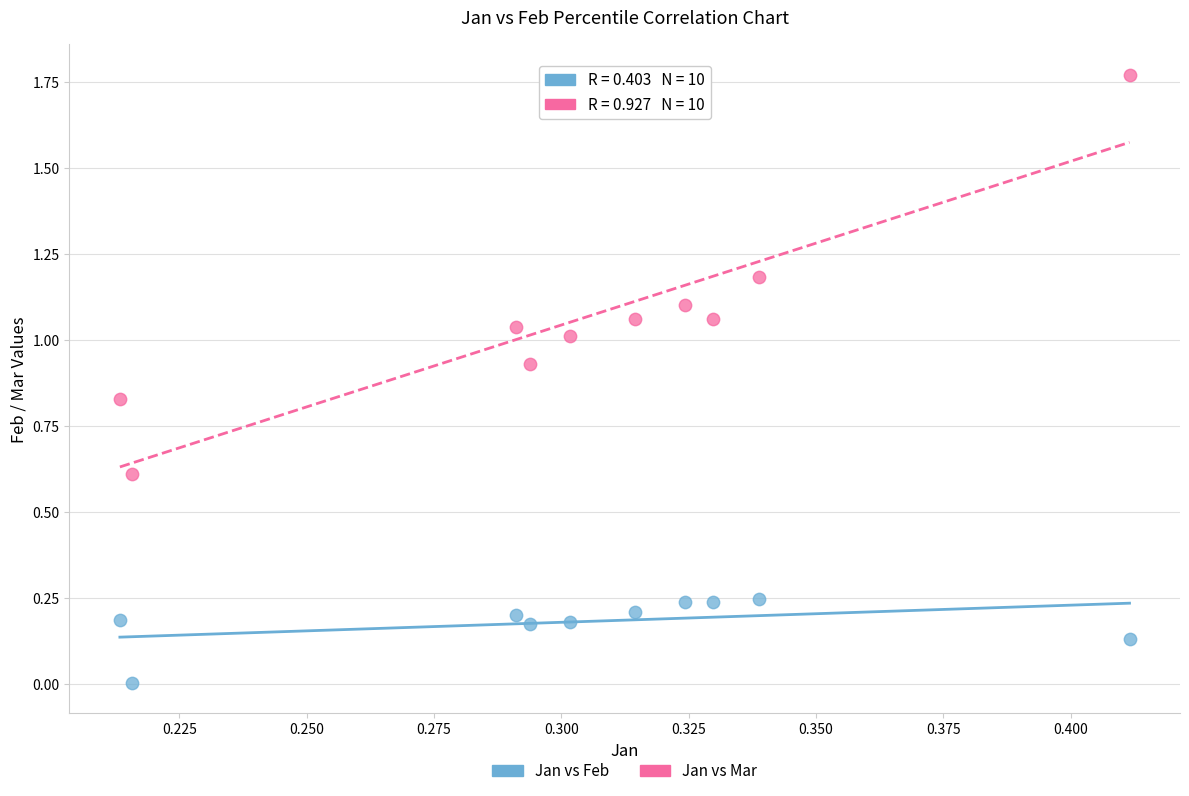

Which series reaches the maximum Y coordinate?

Jan vs Mar